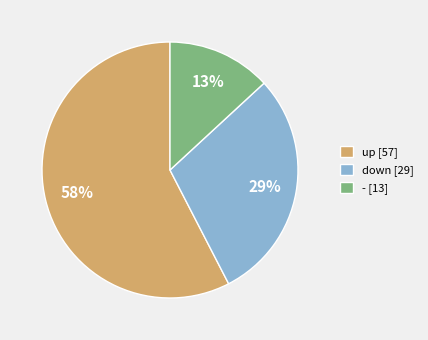

True or false: up accounts for 58% of the total.

True